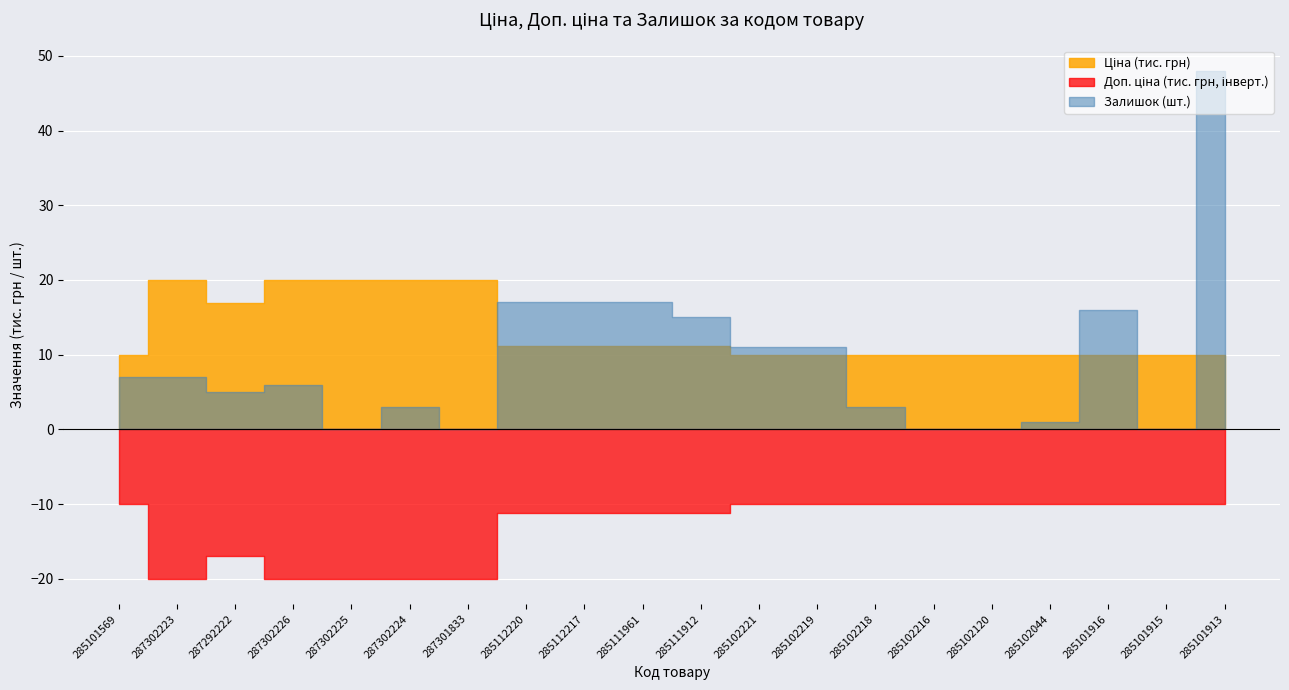

What value does the Доп. ціна series have at 285102219?

9975.0